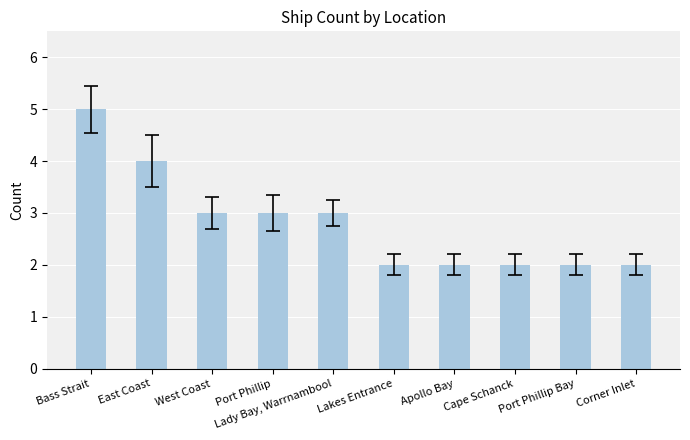

What is the value of the 5th bar from the left?

3